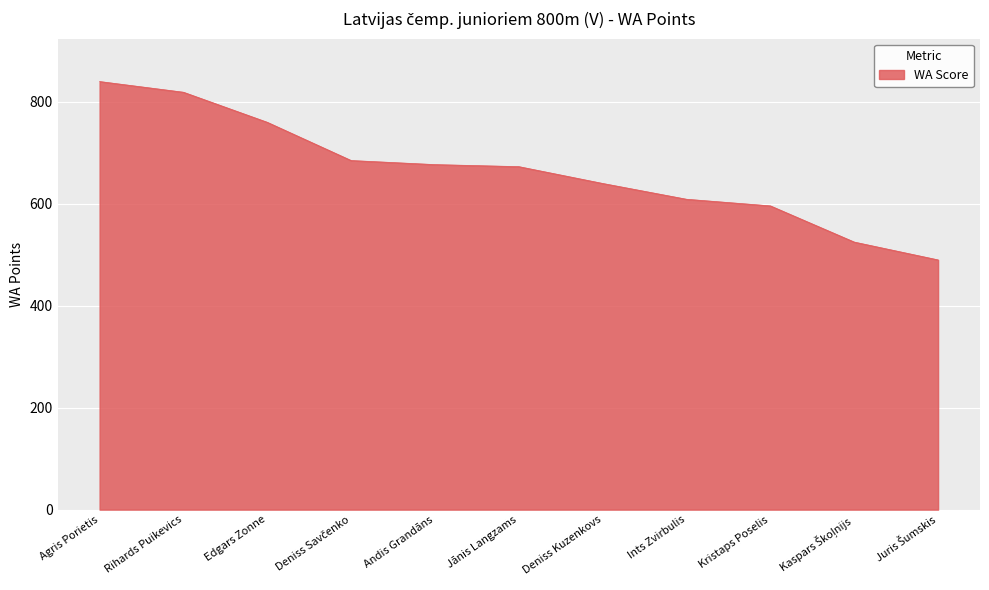

What is the smallest value displayed?

490